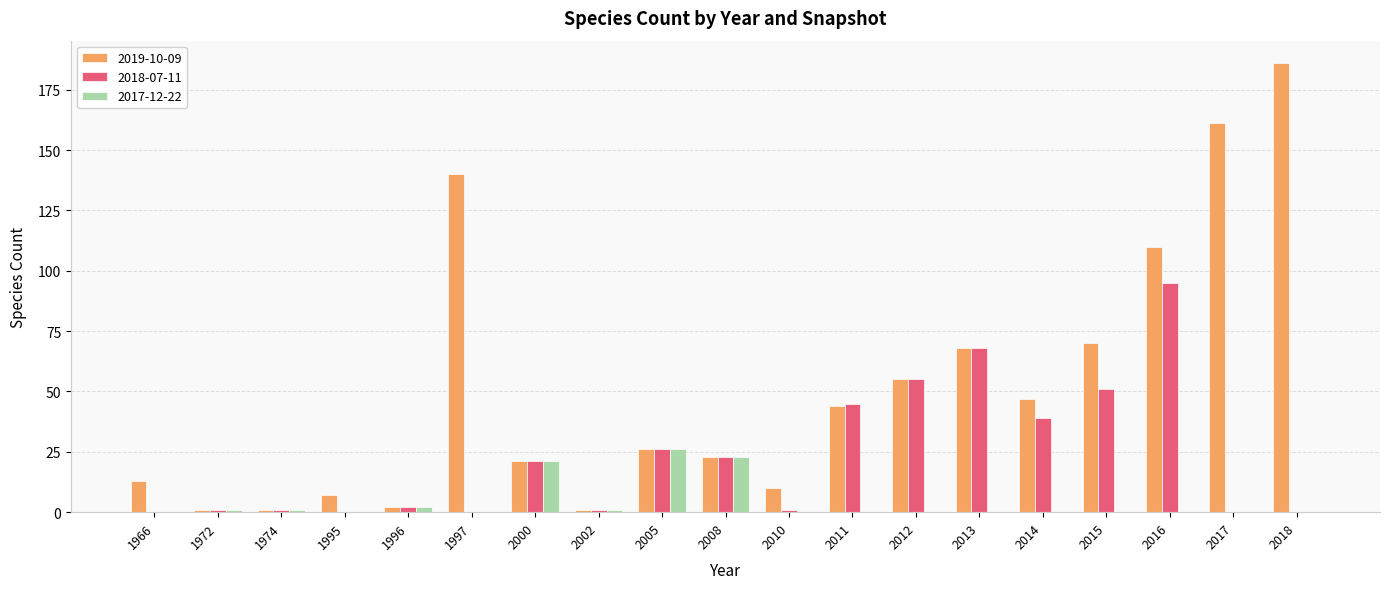

Reading left to right, extract all data points from this chart.

2019-10-09: 1966=13	1972=1	1974=1	1995=7	1996=2	1997=140	2000=21	2002=1	2005=26	2008=23	2010=10	2011=44	2012=55	2013=68	2014=47	2015=70	2016=110	2017=161	2018=186
2018-07-11: 1966=0	1972=1	1974=1	1995=0	1996=2	1997=0	2000=21	2002=1	2005=26	2008=23	2010=1	2011=45	2012=55	2013=68	2014=39	2015=51	2016=95	2017=0	2018=0
2017-12-22: 1966=0	1972=1	1974=1	1995=0	1996=2	1997=0	2000=21	2002=1	2005=26	2008=23	2010=0	2011=0	2012=0	2013=0	2014=0	2015=0	2016=0	2017=0	2018=0